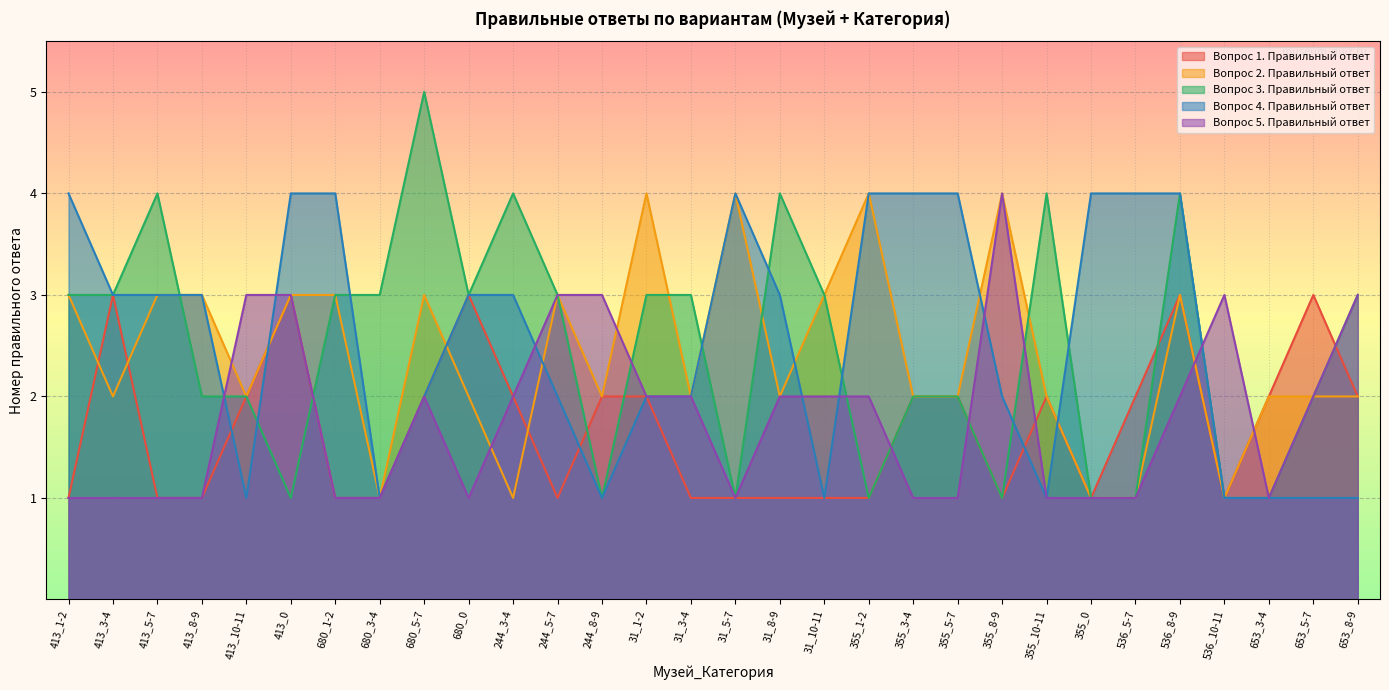

What is the value of the Вопрос 2. Правильный ответ point at the 1st from the left?

3